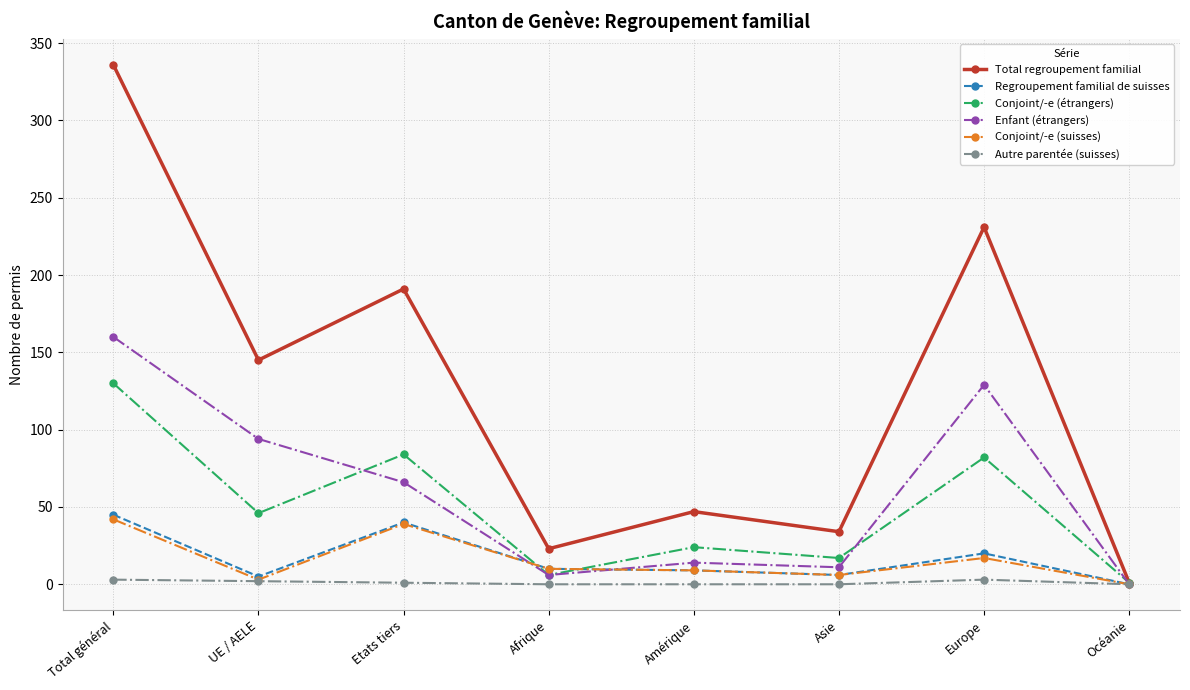

What are all the series names shown in the legend?

Total regroupement familial, Regroupement familial de suisses, Conjoint/-e (étrangers), Enfant (étrangers), Conjoint/-e (suisses), Autre parentée (suisses)